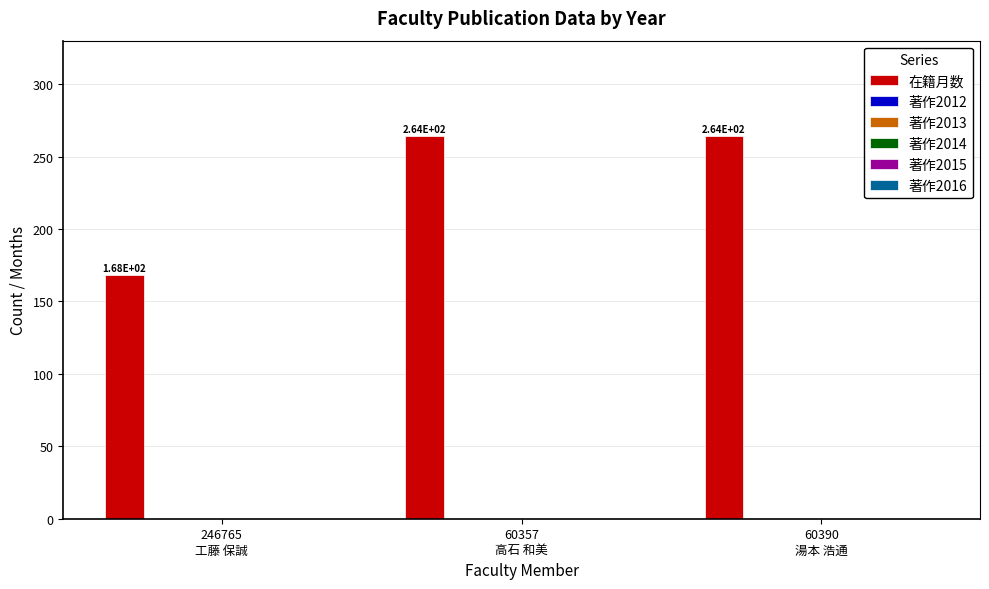

How many categories are shown in the chart?

3